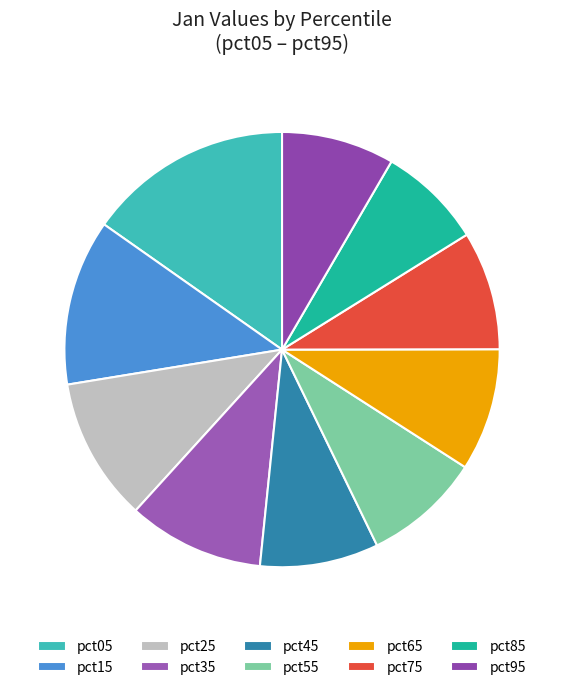

To the nearest percent, what is the difference between the largest and smallest slice percentages?

7%